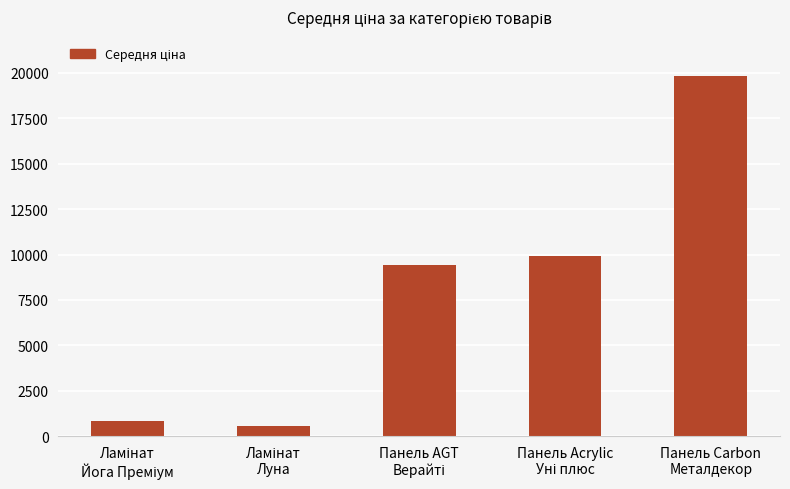

What is the value of the 2nd bar from the left?

535.4